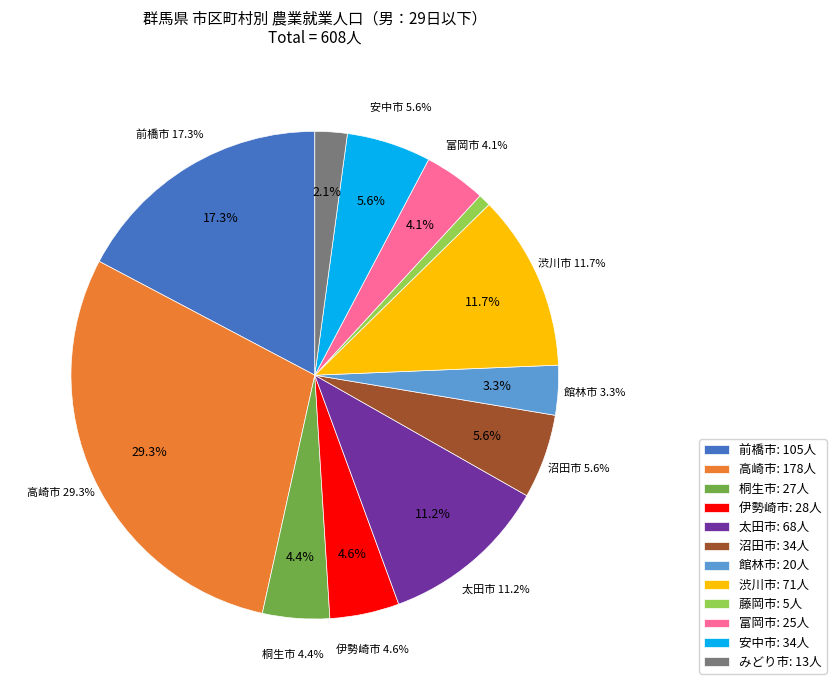

To the nearest percent, what is the combined percentage of 安中市 and 沼田市?

11%